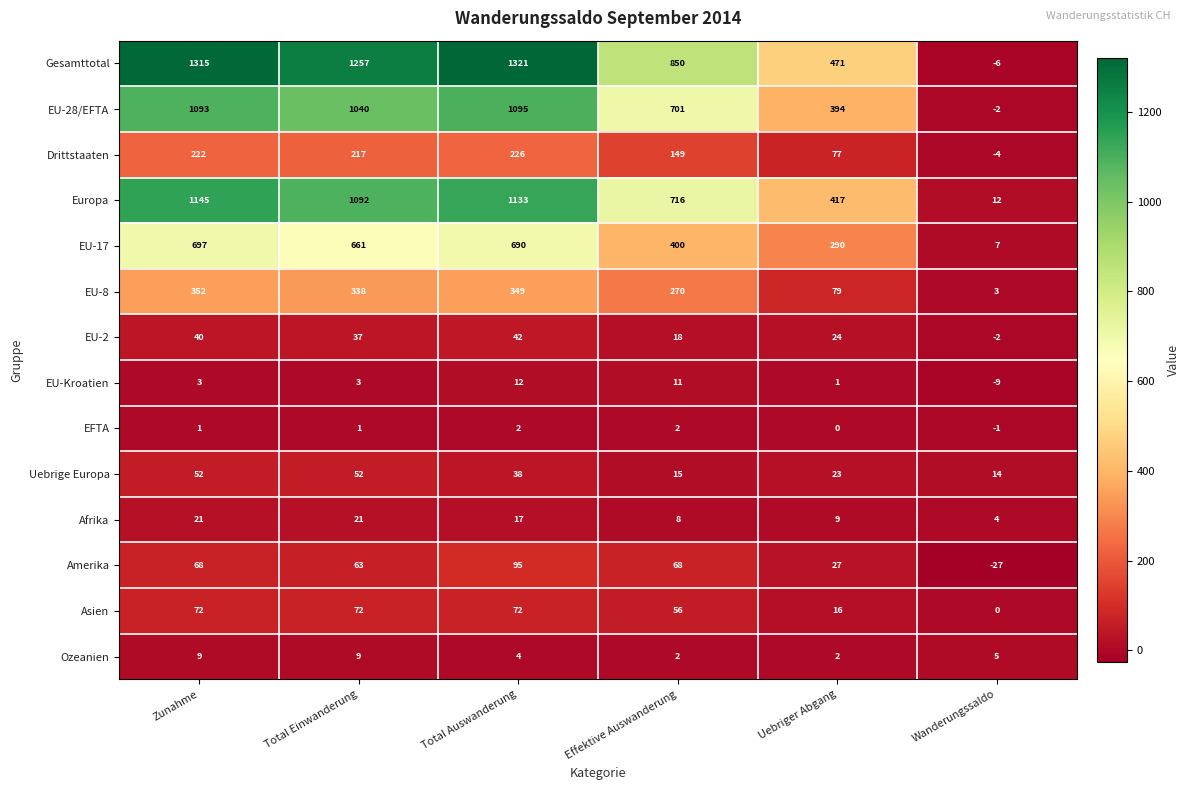

At which category is the sum across all series the highest?

Total Auswanderung